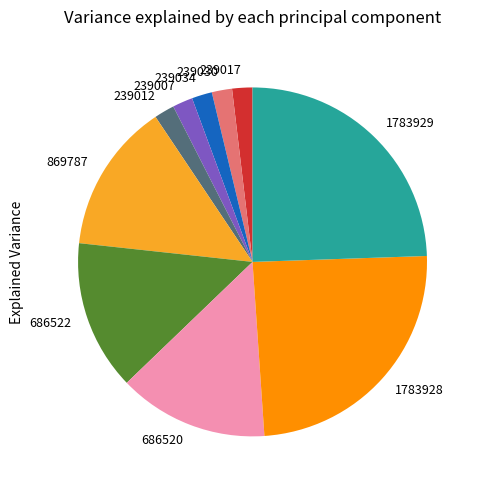

Is the sum of 239012 and 239017 greater than half?

No